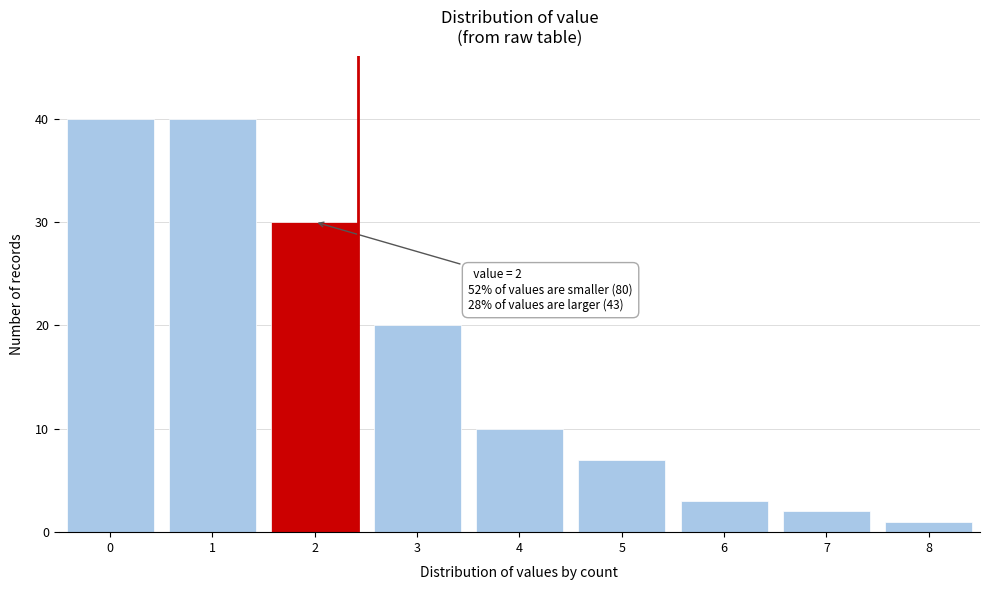

Reading left to right, list all the values displayed in this chart.

0=40	1=40	2=30	3=20	4=10	5=7	6=3	7=2	8=1